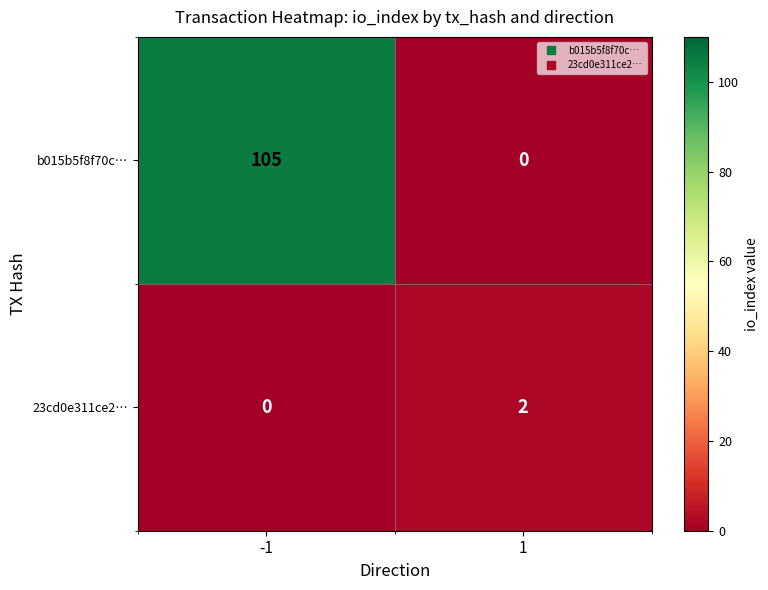

The value of b015b5f8f70c… at 1 is -61. True or false?

False